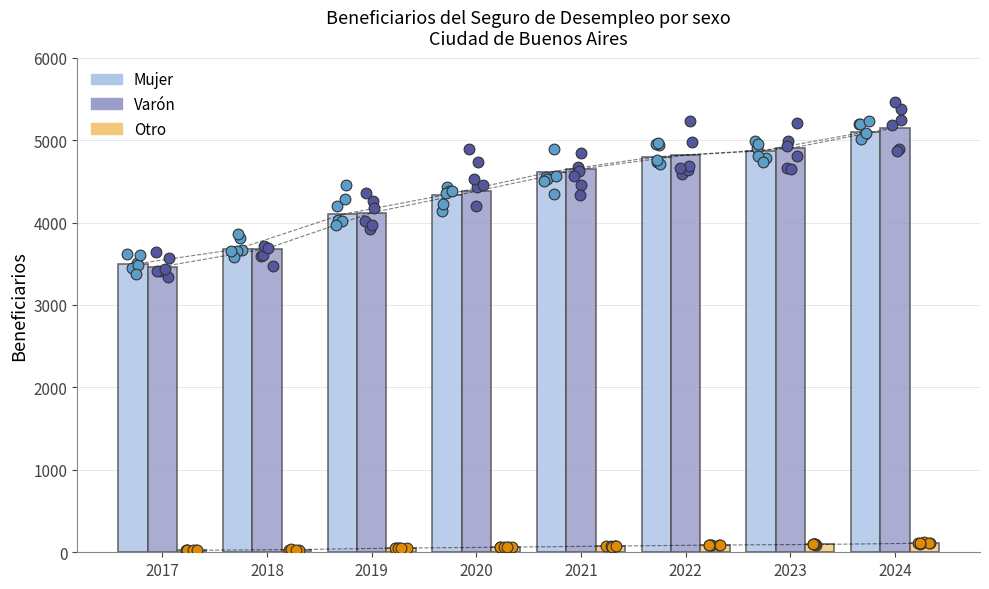

Which series contains the lowest Y value?

Otro